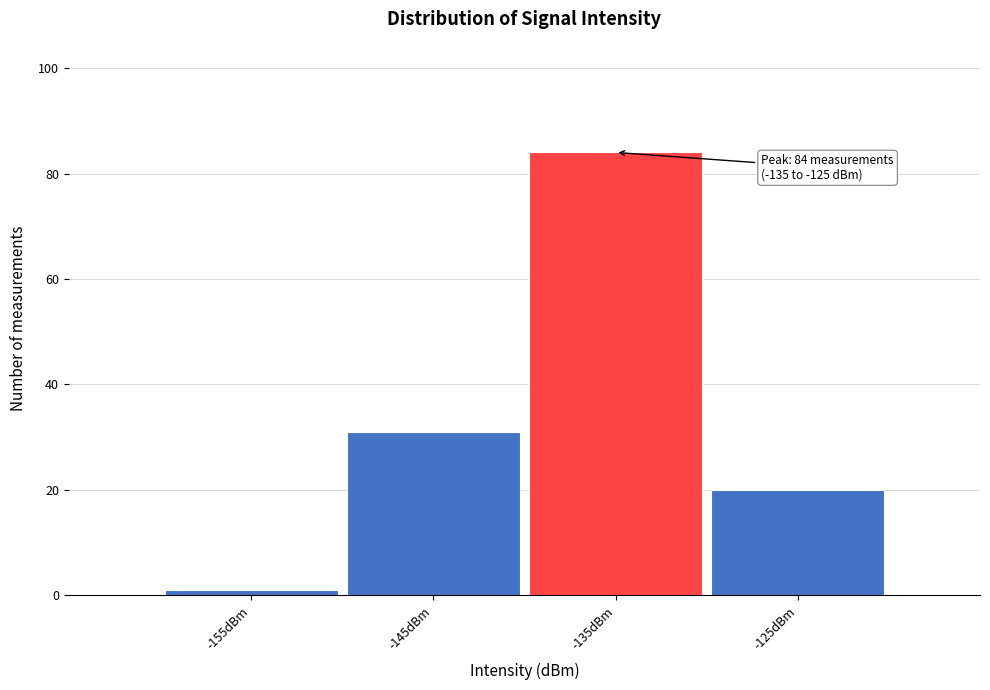

Reading left to right, extract all data points from this chart.

1	31	84	20